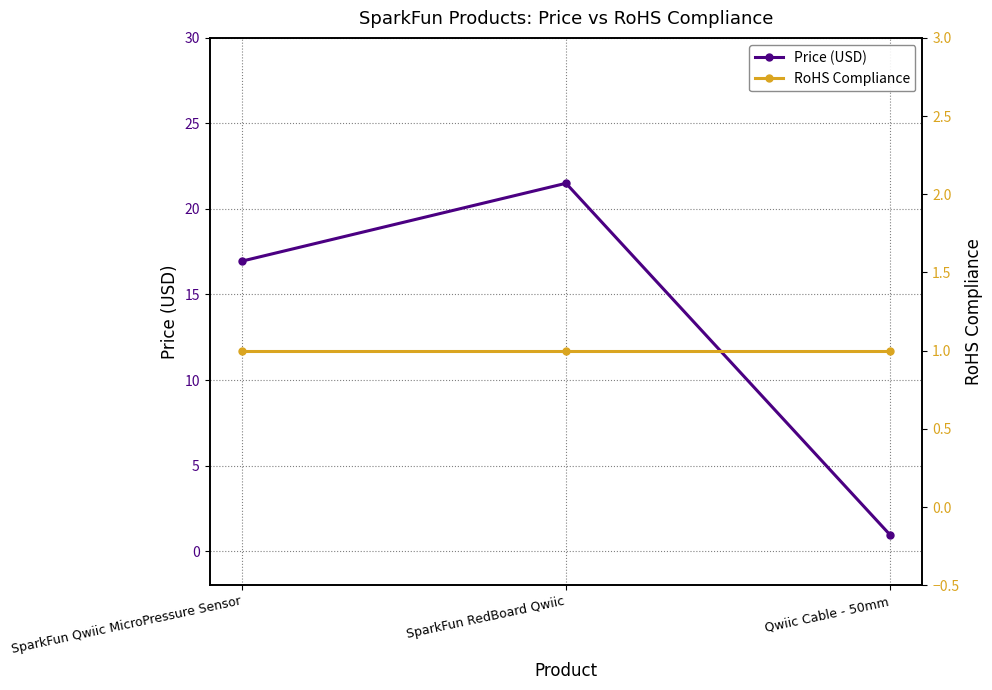

Which category has the lowest value in the RoHS Compliance series?

SparkFun Qwiic MicroPressure Sensor